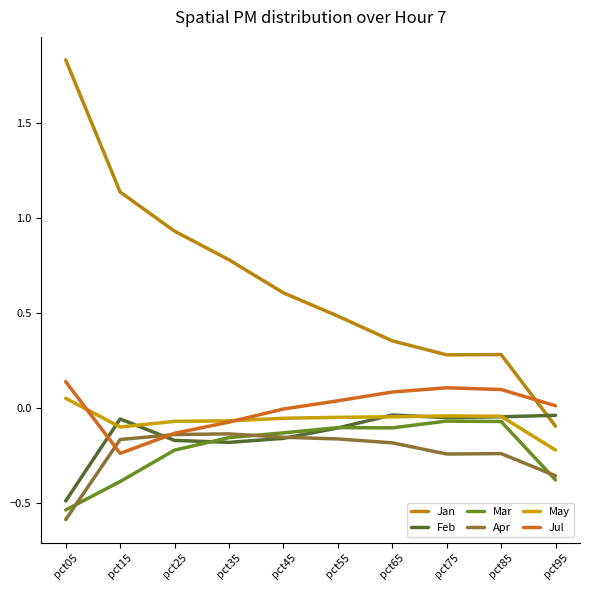

What is the sum of all Apr values?

-2.4